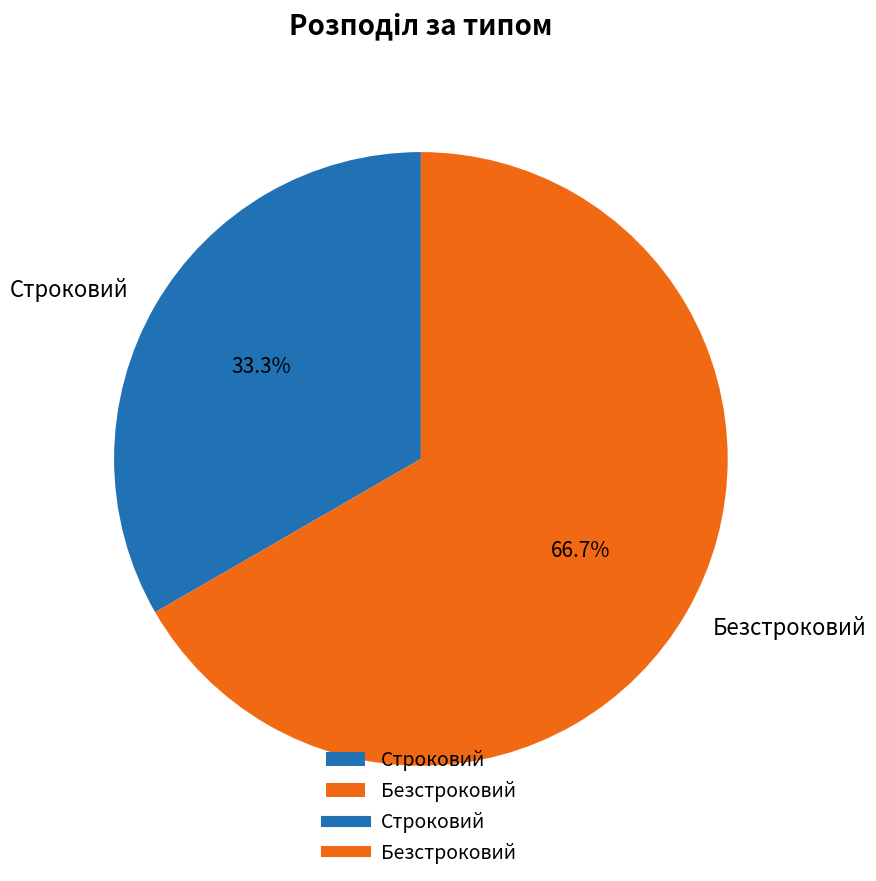

Count the number of slices in the pie.

2